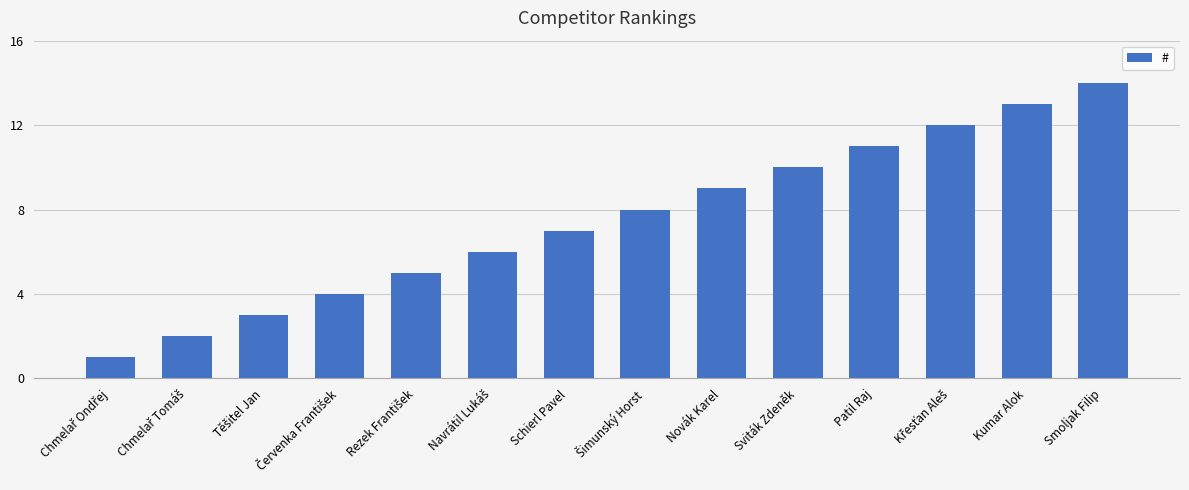

The chart shows a value of 13 at Kumar Alok. True or false?

True